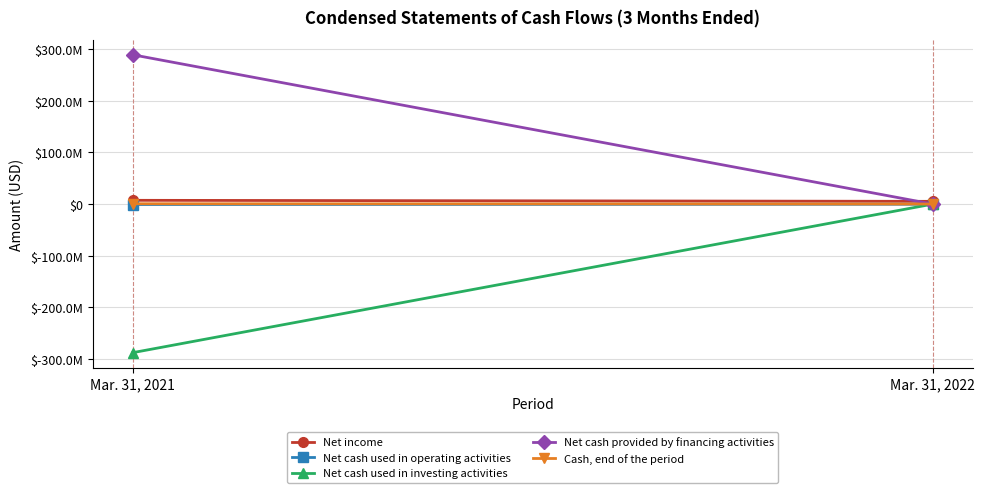

The Net cash used in investing activities series shows 189211872 at Mar. 31, 2022. True or false?

False